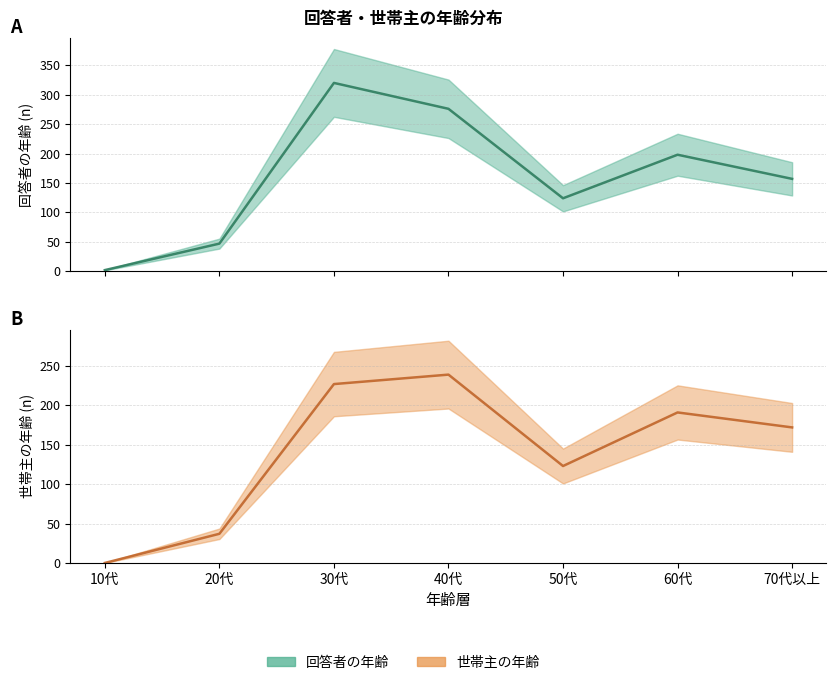

Read the 世帯主の年齢 value at 60代, to the nearest 10.

190